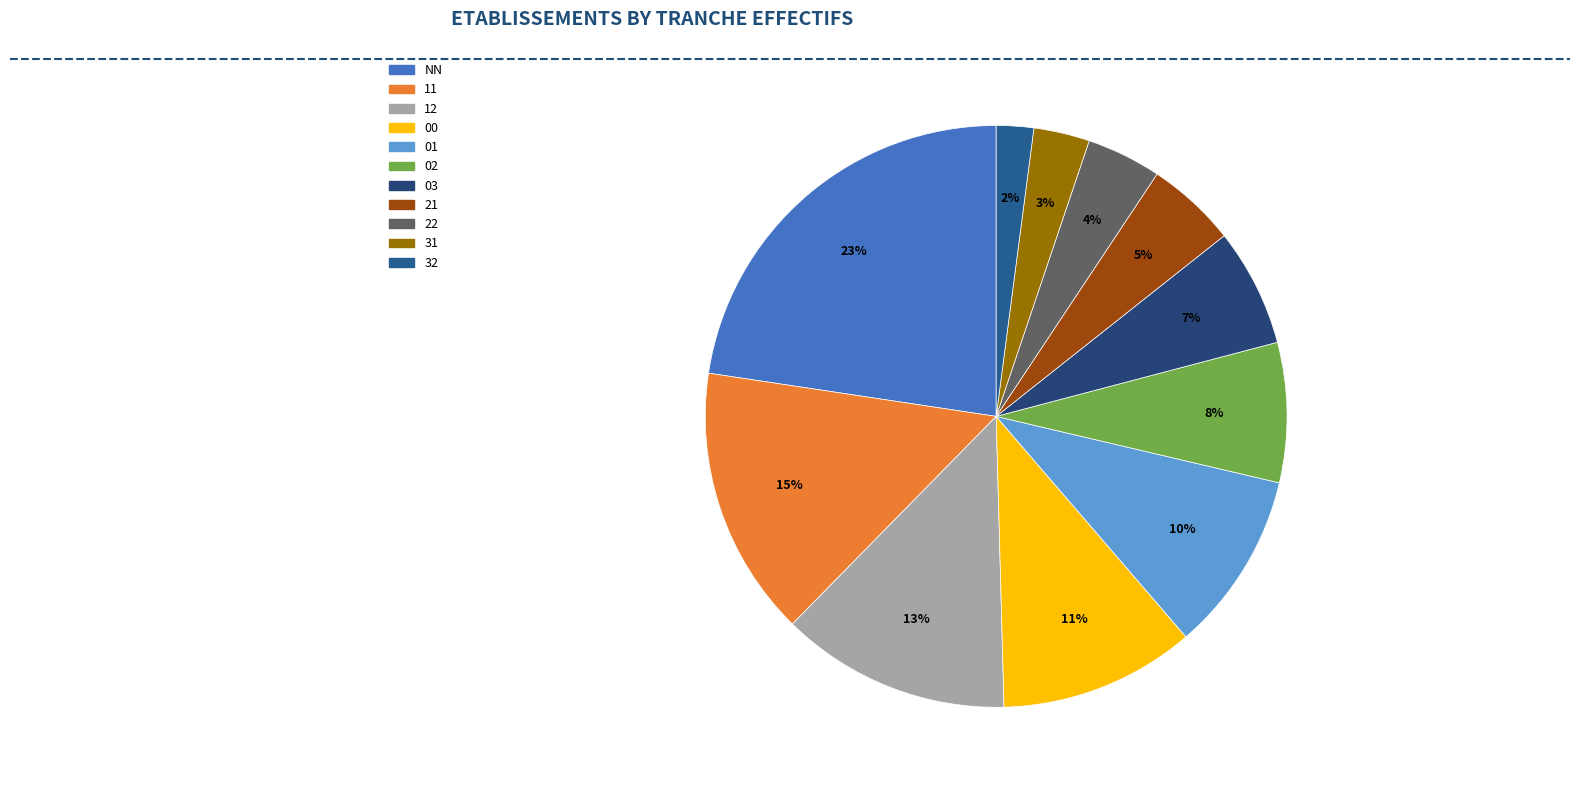

Is there a majority slice in this chart?

No